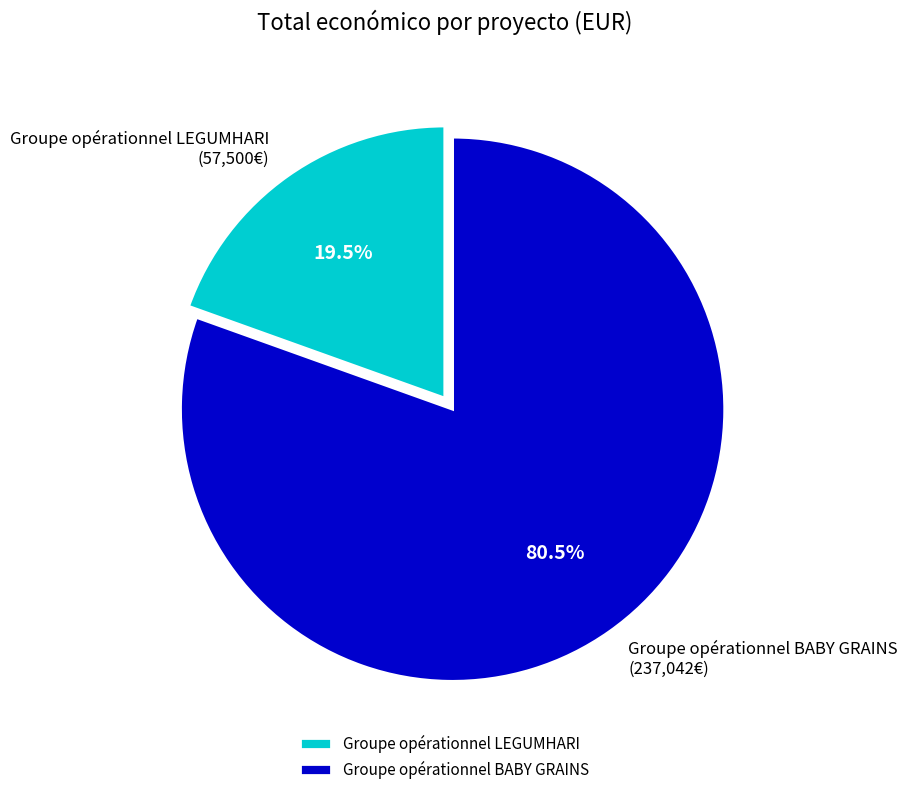

What portion of the pie excludes Groupe opérationnel LEGUMHARI?

80.5%